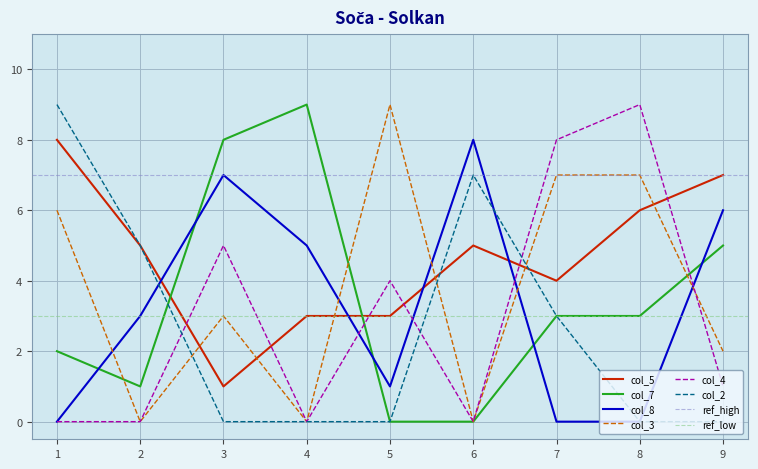

What is the sum of the col_5 values at 5 and 7?

7